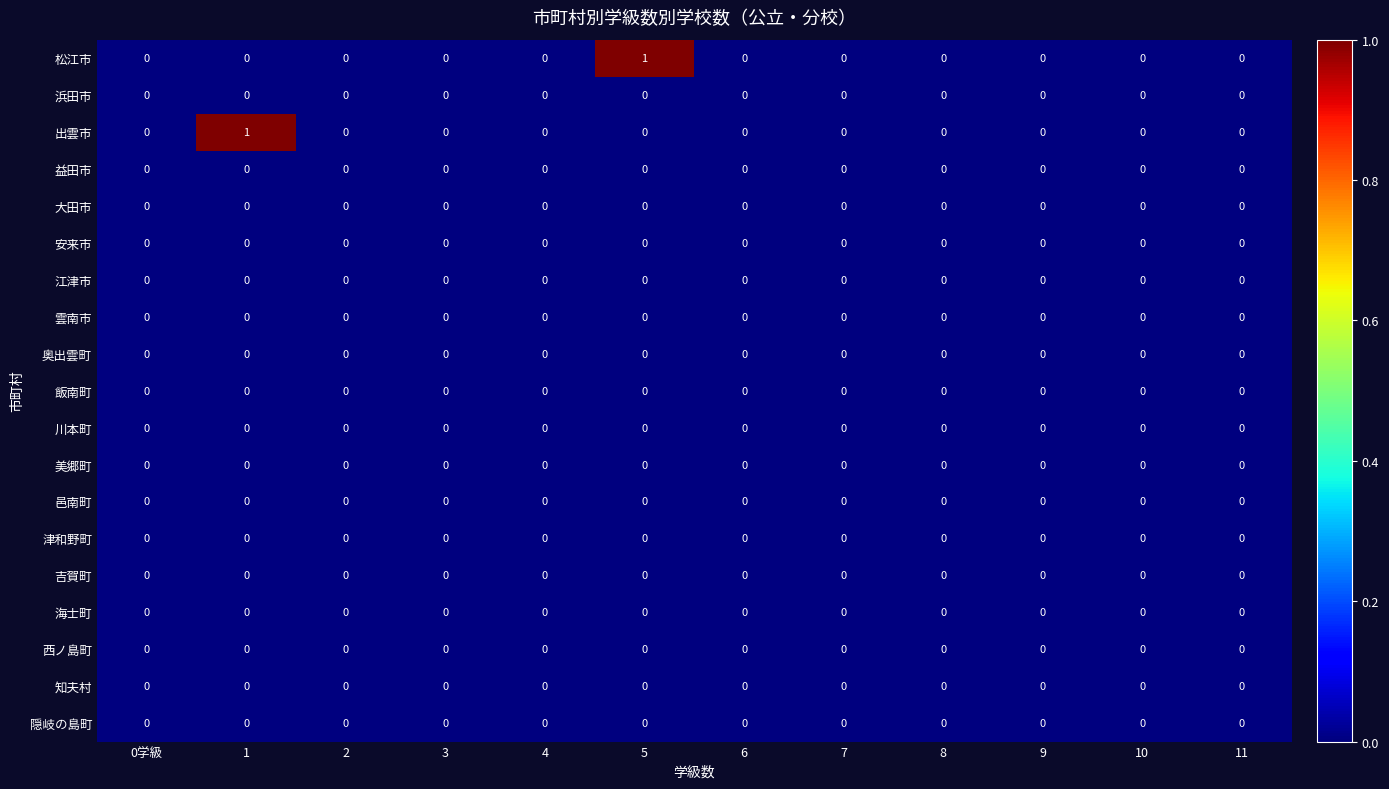

True or false: 美郷町 has a value of 0 at 8.

True